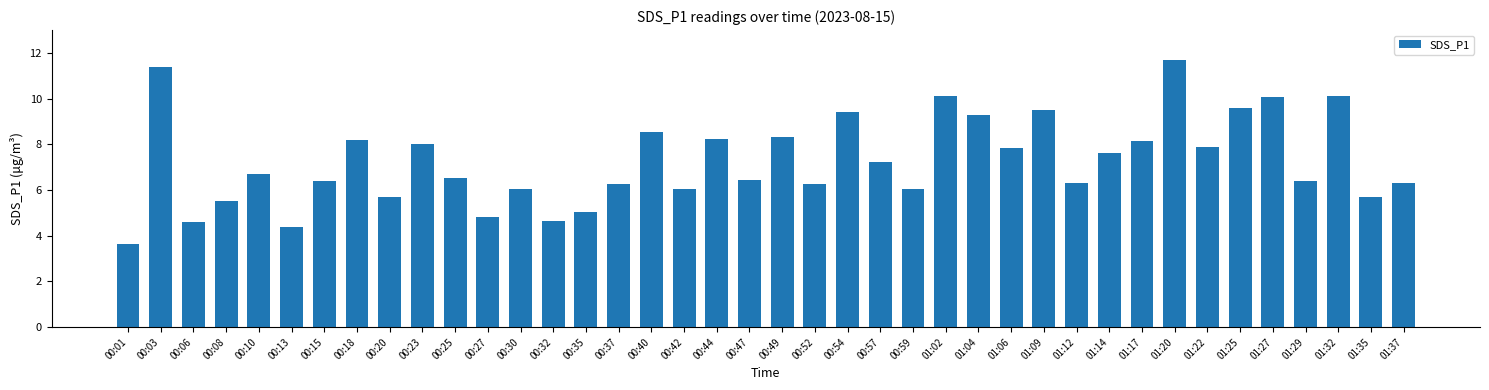

How many categories are shown in the chart?

40